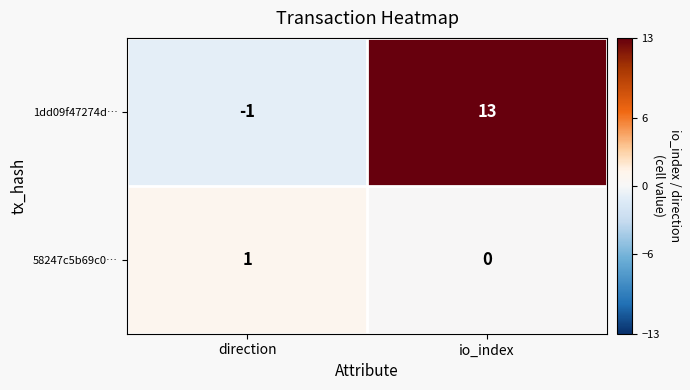

What is the maximum value shown in the chart?

13